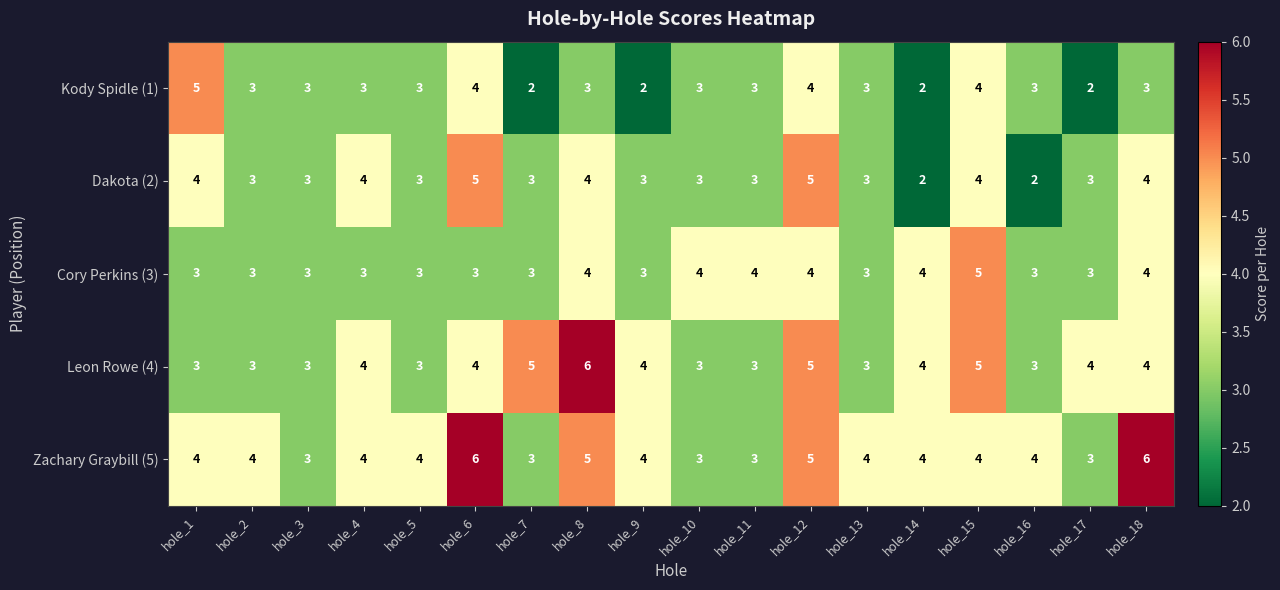

What is the difference between the highest and lowest values at hole_8?

3